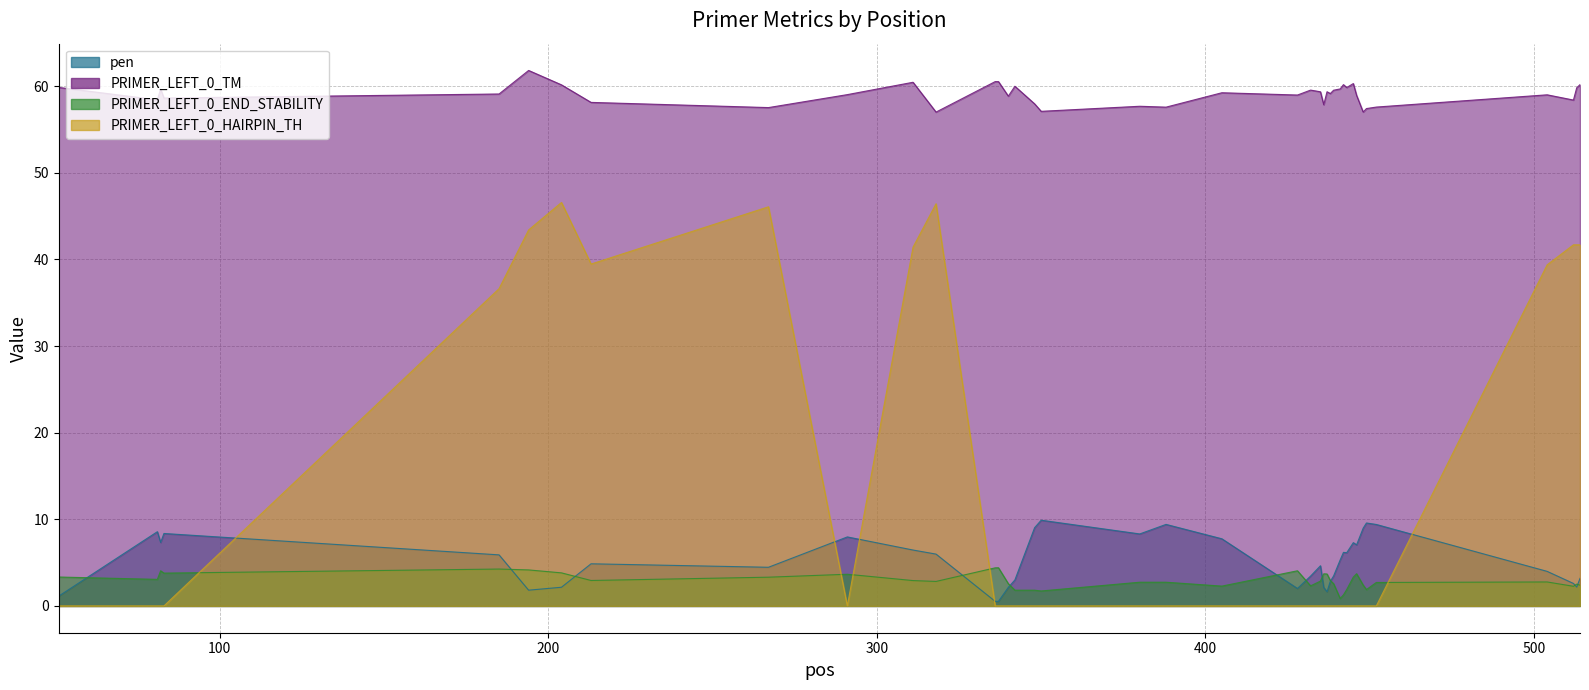

What are all the series names shown in the legend?

pen, PRIMER_LEFT_0_TM, PRIMER_LEFT_0_END_STABILITY, PRIMER_LEFT_0_HAIRPIN_TH